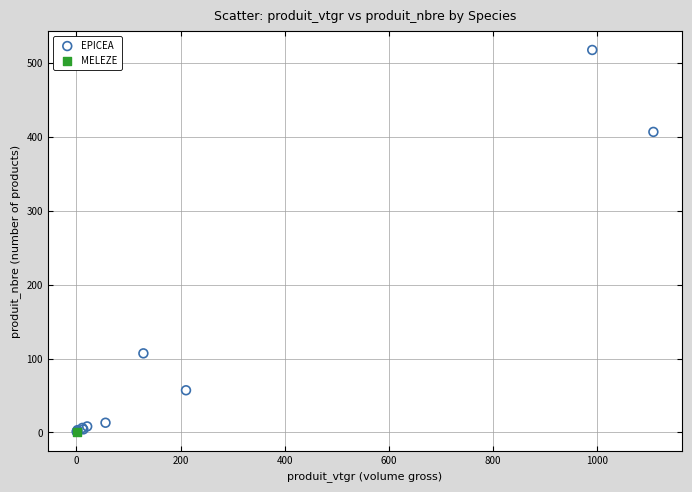

What are all the series names shown in the legend?

EPICEA, MELEZE